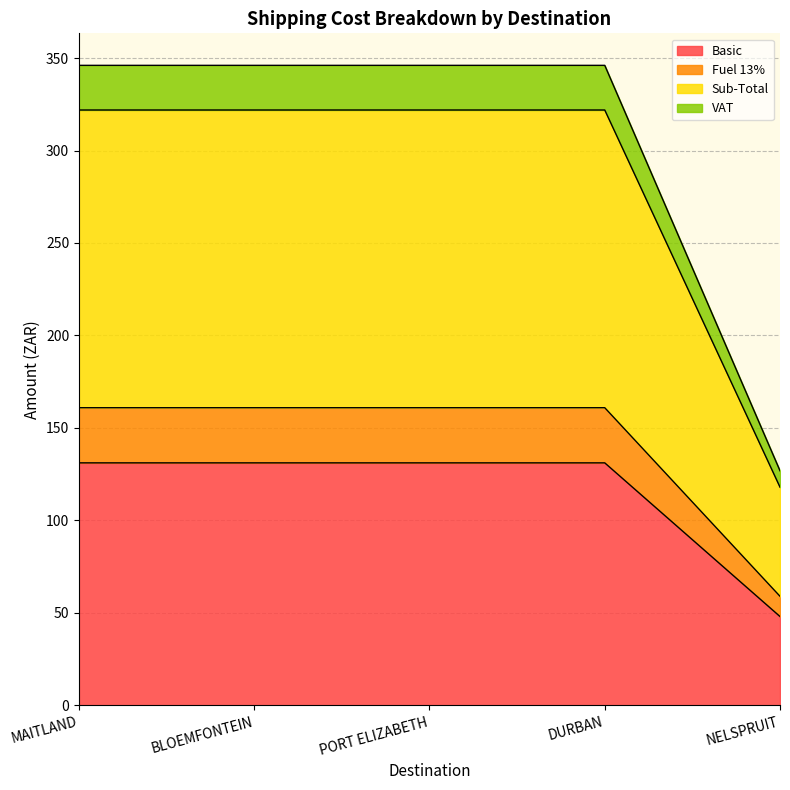

True or false: VAT has a value of 189.6 at NELSPRUIT.

False